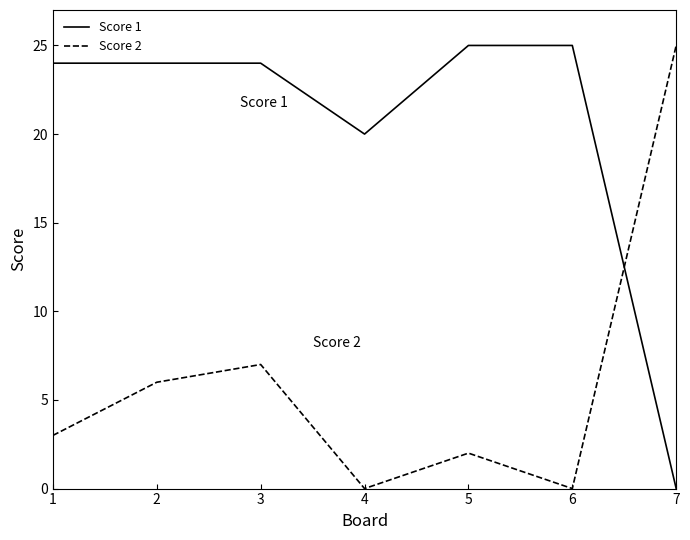

What is the total value across all series at 2?

30